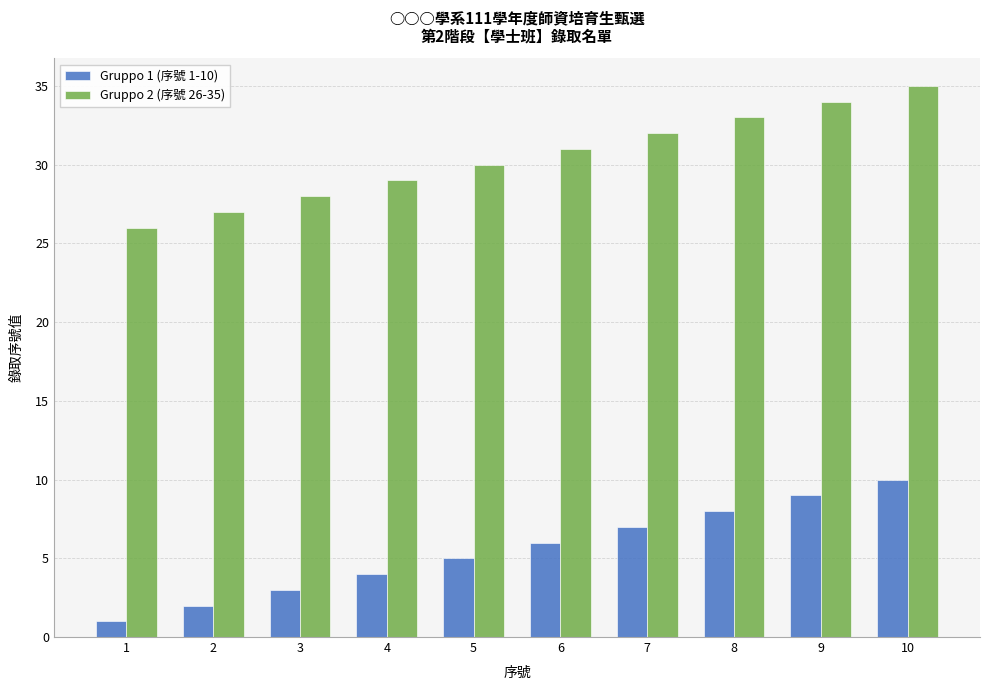

How many values in the Gruppo 1 (序號 1-10) series are below 6?

5